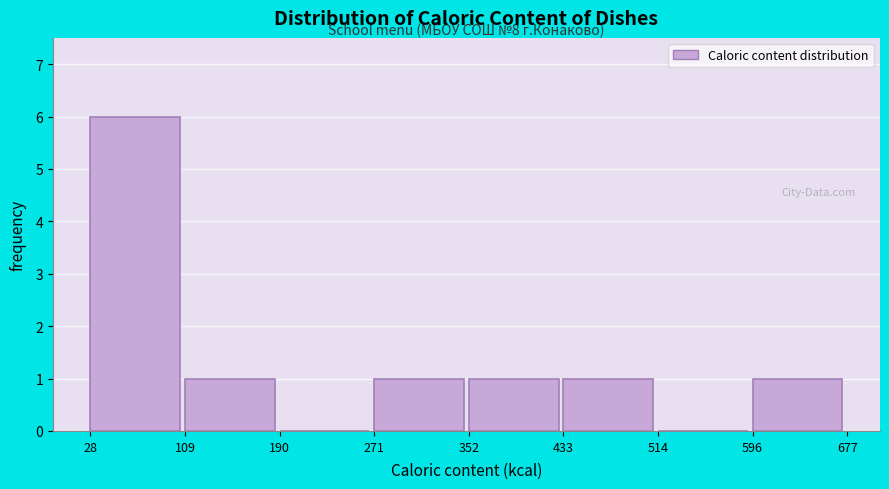

Over which range of the x-axis is the bar tallest?

28 to 109